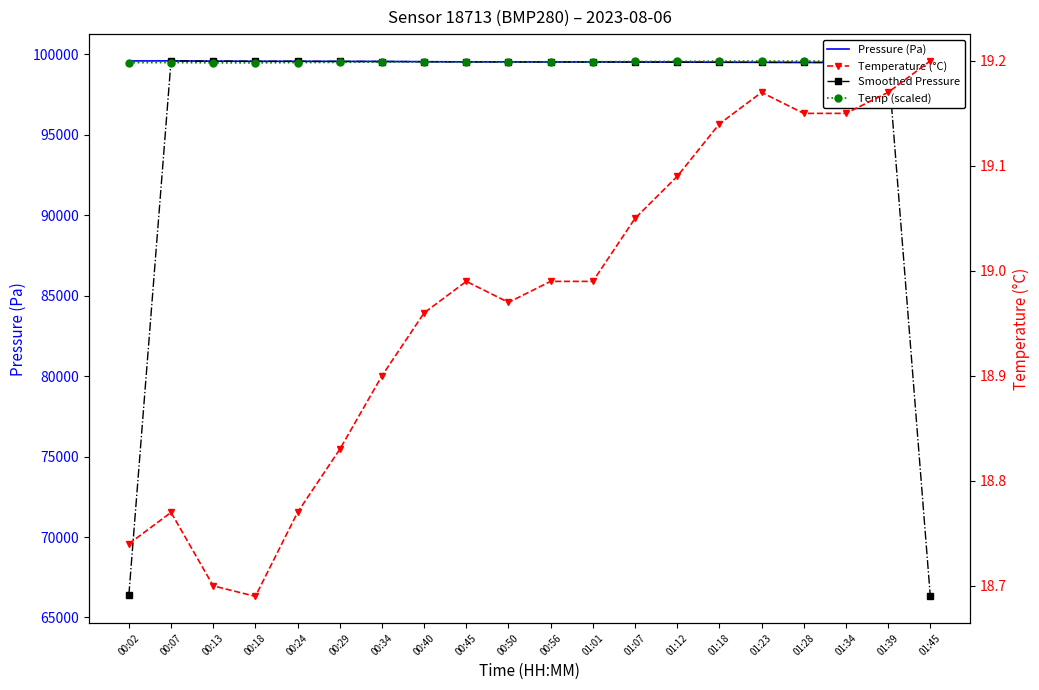

True or false: Temperature (°C) and Smoothed Pressure intersect in this chart.

False